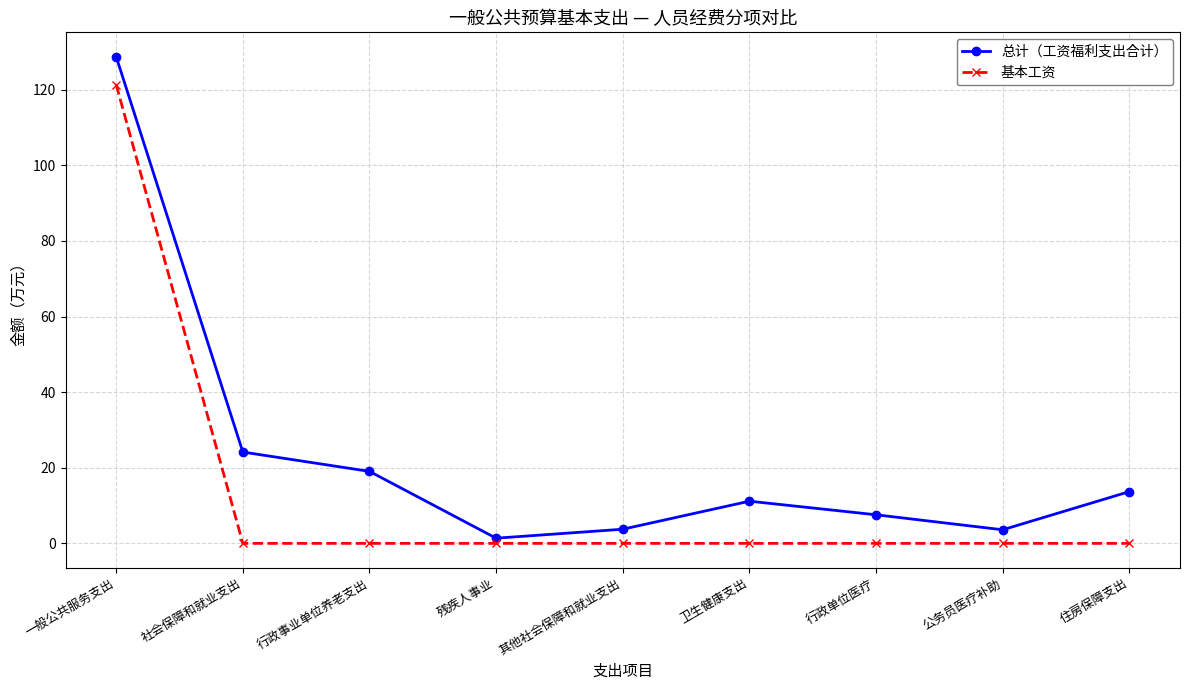

What is the sum of all 基本工资 values?

121.4